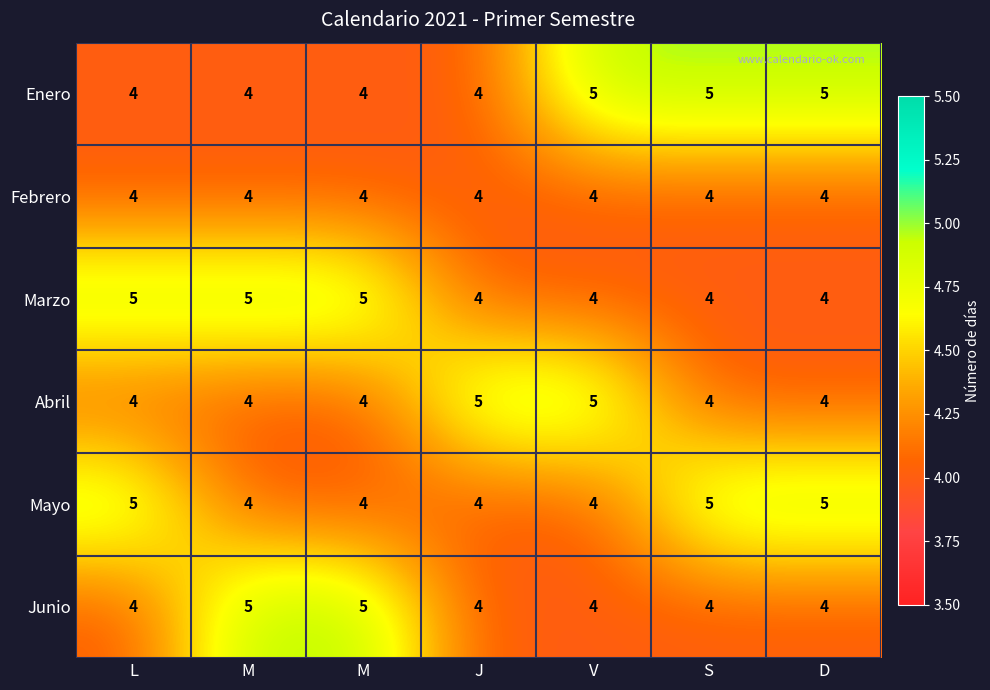

Rank the series by their maximum value, from lowest to highest.

Febrero, Enero, Marzo, Abril, Mayo, Junio